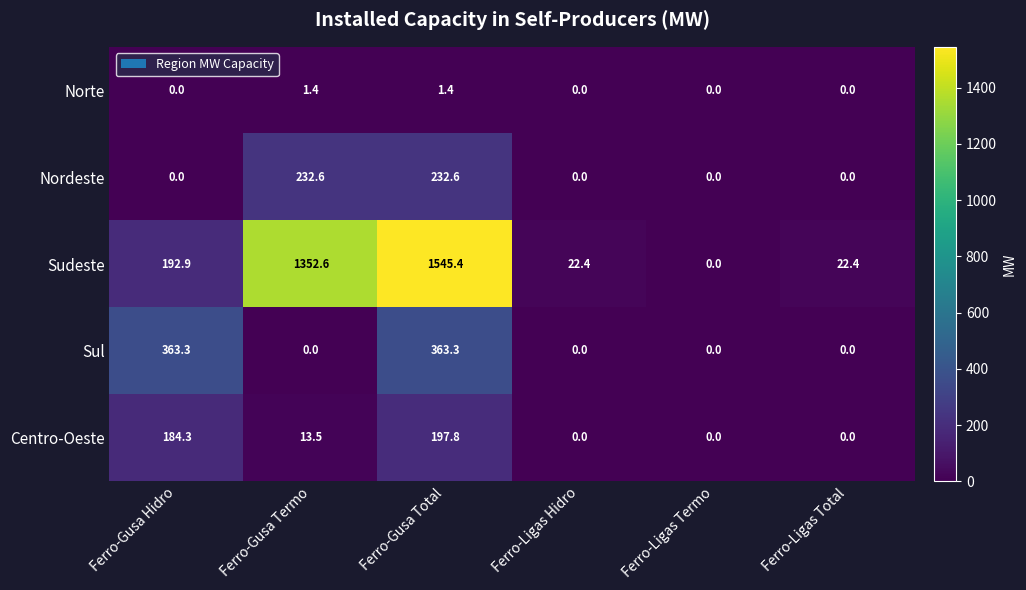

Count the Norte values in the range 0 to 1.

4